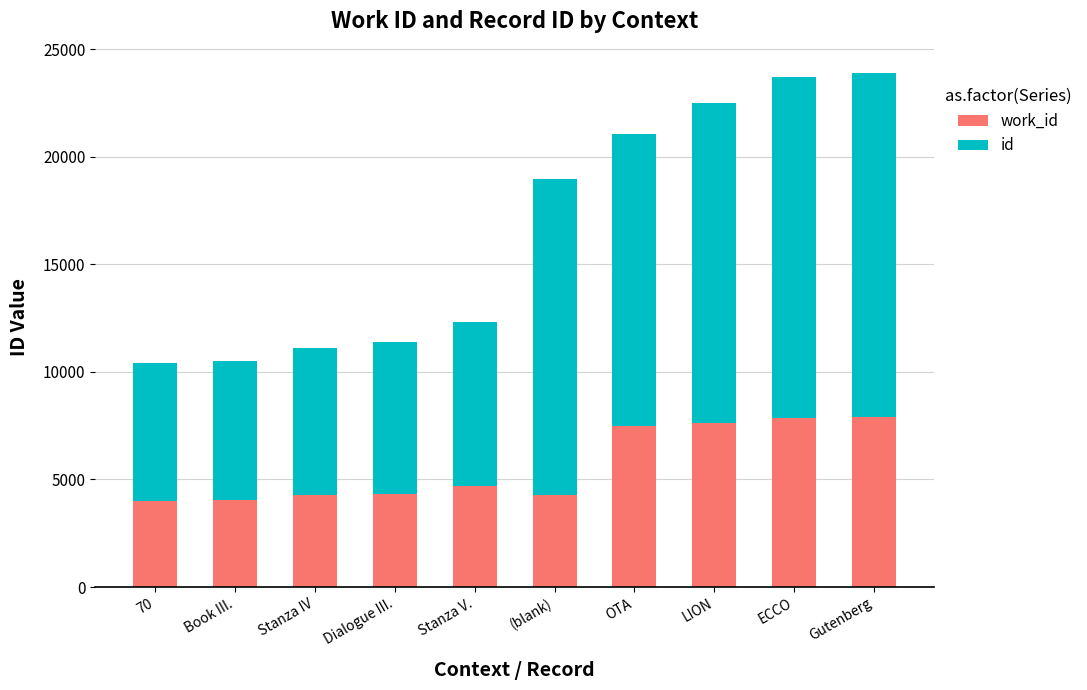

What is the total value across all series at Stanza IV?

11103